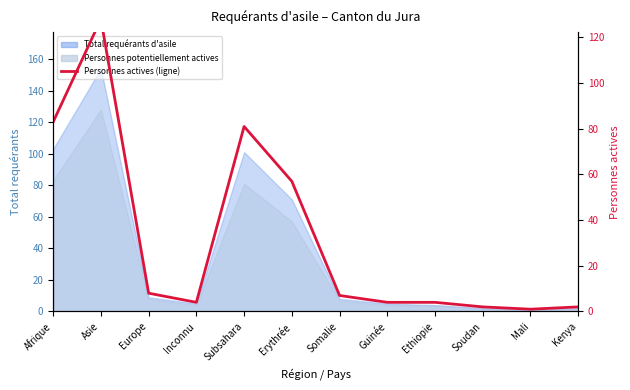

Rank the categories by value from lowest to highest.

Mali, Soudan, Kenya, Inconnu, Guinée, Ethiopie, Somalie, Europe, Erythrée, Subsahara, Afrique, Asie